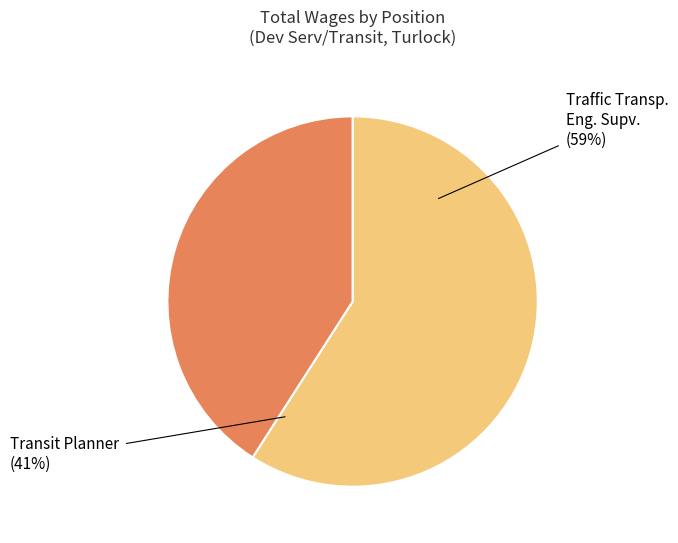

How many slices are in this pie chart?

2